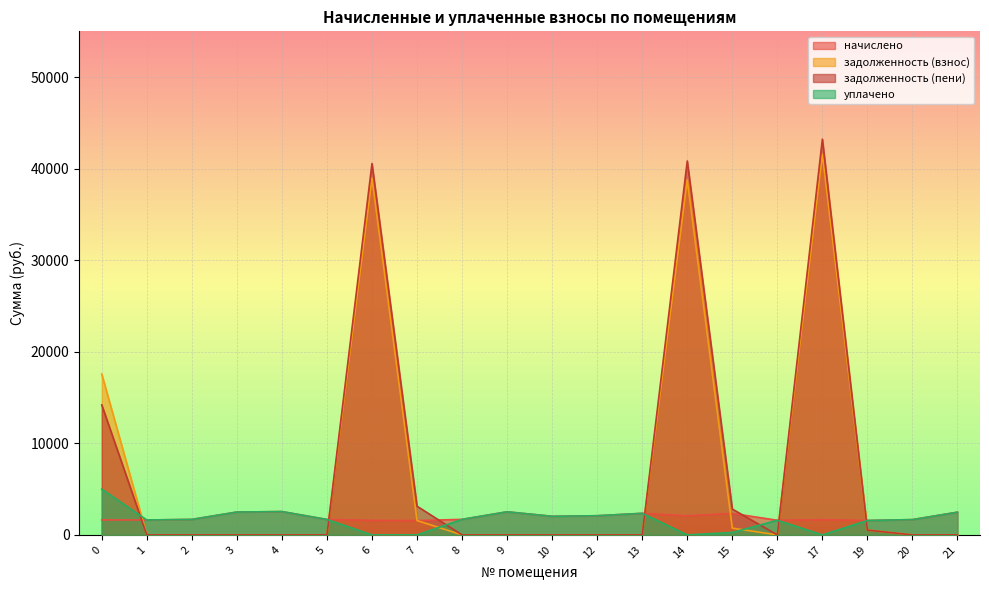

What is the difference between the maximum and minimum values in the начислено series?

980.7